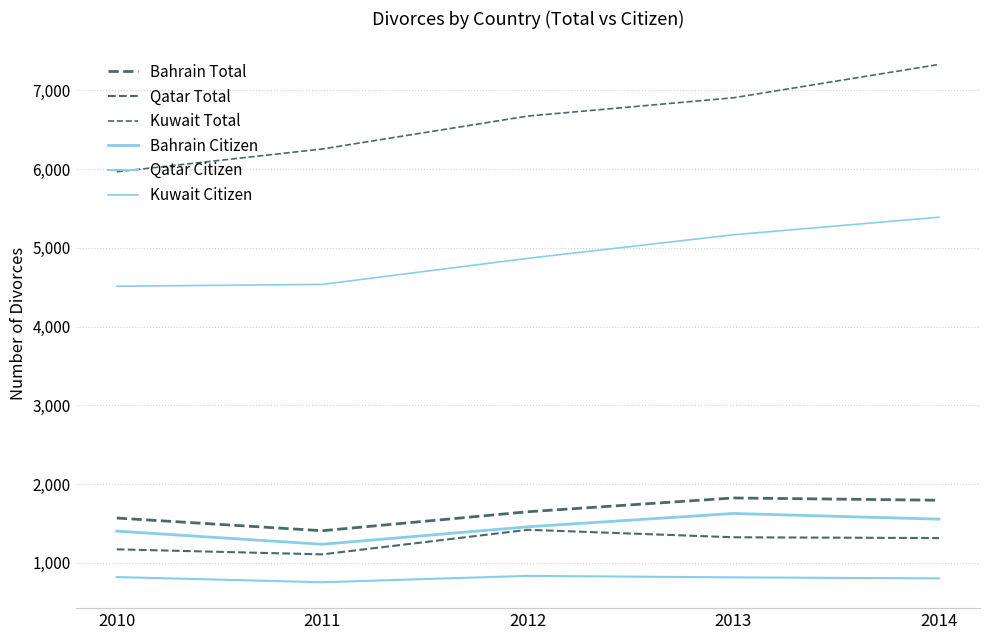

What is the difference between the maximum and second lowest values in the Qatar Citizen series?

32